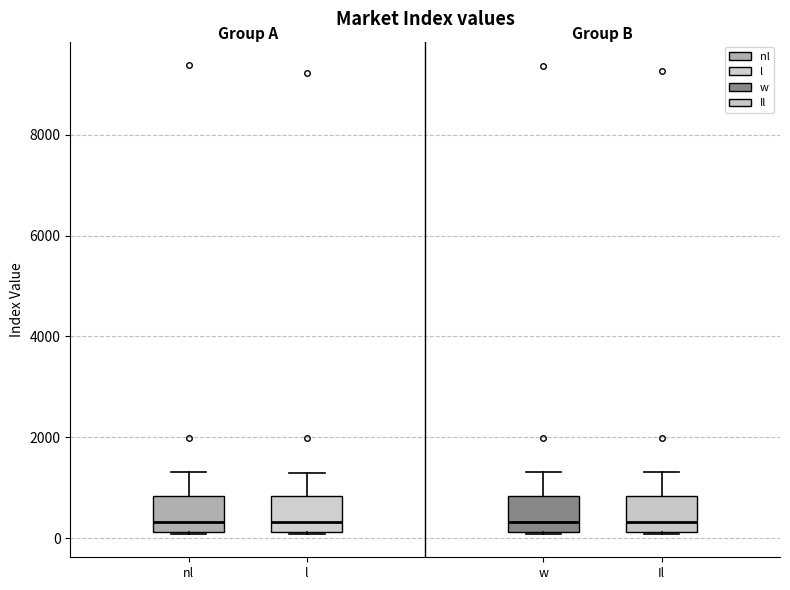

Reading left to right, transcribe this box plot: for each box, give where its median line is, the range the box spans, and where its two whiskers end, as read against the y-axis. The values are not printed on the chart, so give them approximately, as read against the axis.

nl: median 400, box 200 to 800, whiskers 0 to 1400
l: median 400, box 200 to 800, whiskers 0 to 1200
w: median 400, box 200 to 800, whiskers 0 to 1400
Il: median 400, box 200 to 800, whiskers 0 to 1400